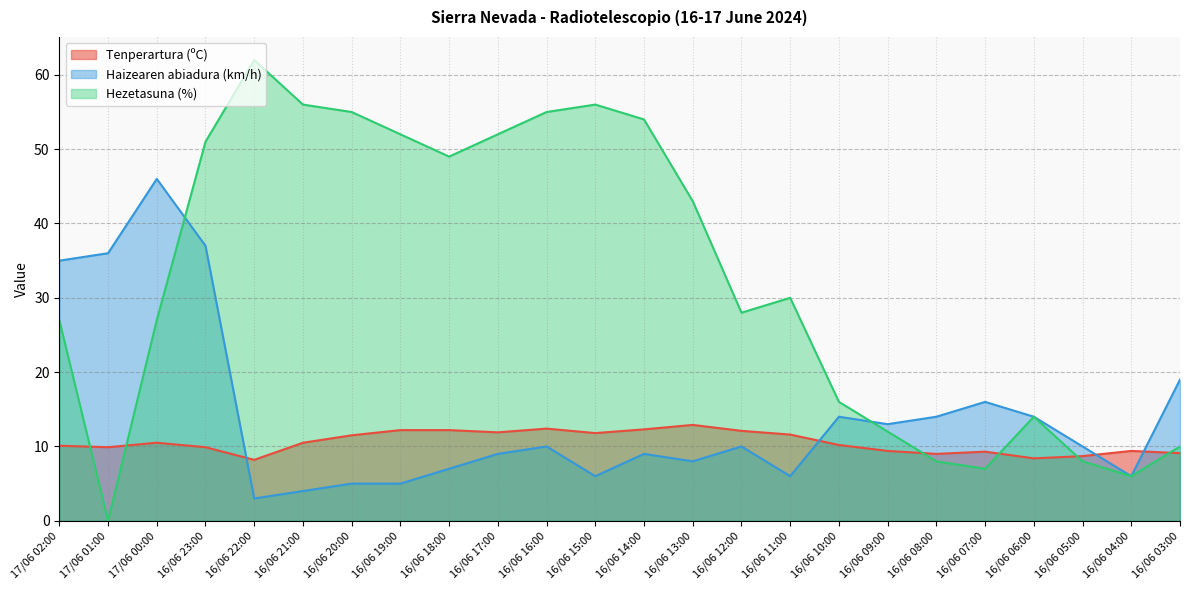

Is it true that Hezetasuna (%) equals 74.7 at 16/06 15:00?

False